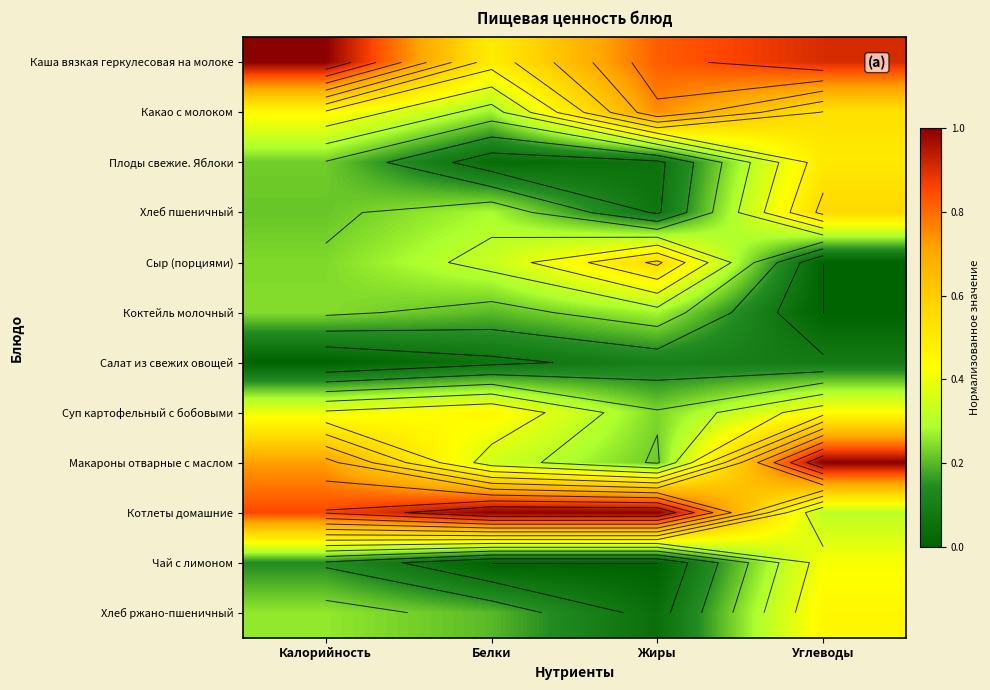

The Хлеб пшеничный series shows 0.4 at Белки. True or false?

False